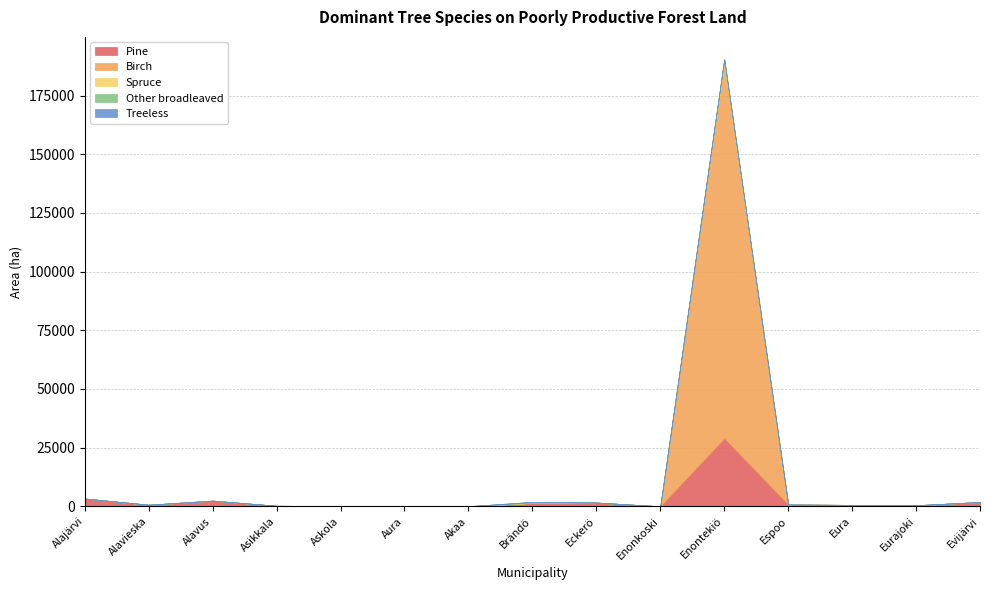

How many data points in Pine are above 685?

7